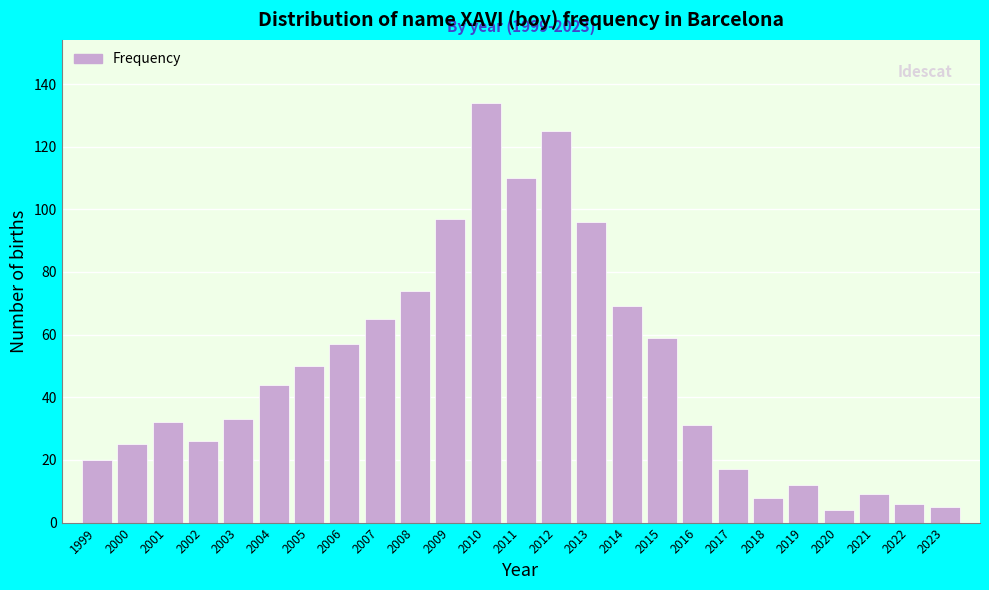

Reading right to left, list all the values displayed in this chart.

2023=5	2022=6	2021=9	2020=4	2019=12	2018=8	2017=17	2016=31	2015=59	2014=69	2013=96	2012=125	2011=110	2010=134	2009=97	2008=74	2007=65	2006=57	2005=50	2004=44	2003=33	2002=26	2001=32	2000=25	1999=20